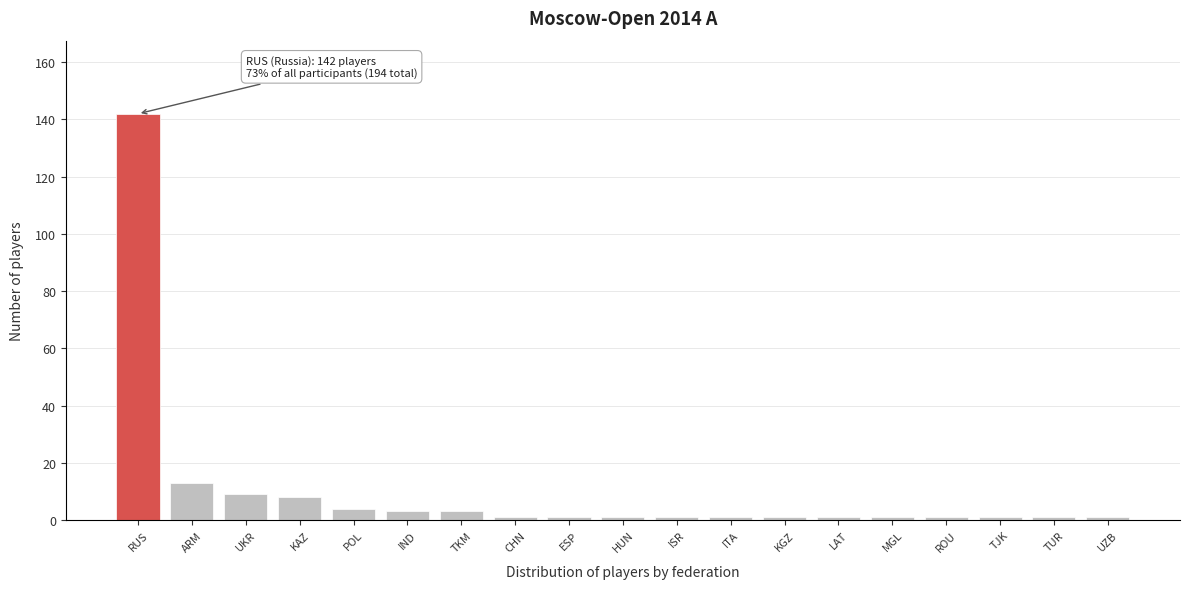

Reading left to right, what are all the values shown in this chart?

142	13	9	8	4	3	3	1	1	1	1	1	1	1	1	1	1	1	1